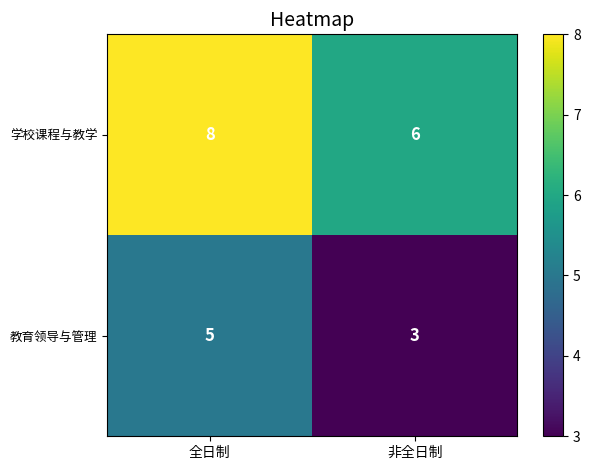

The value of 学校课程与教学 at 非全日制 is 3. True or false?

False